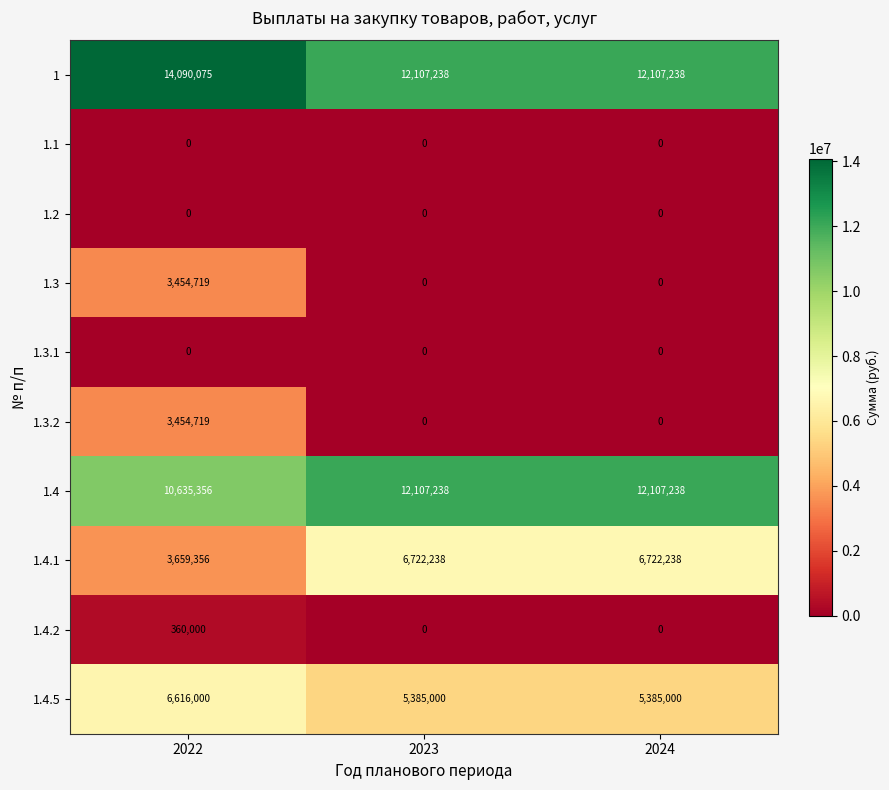

What is the maximum value shown in the chart?

14090075